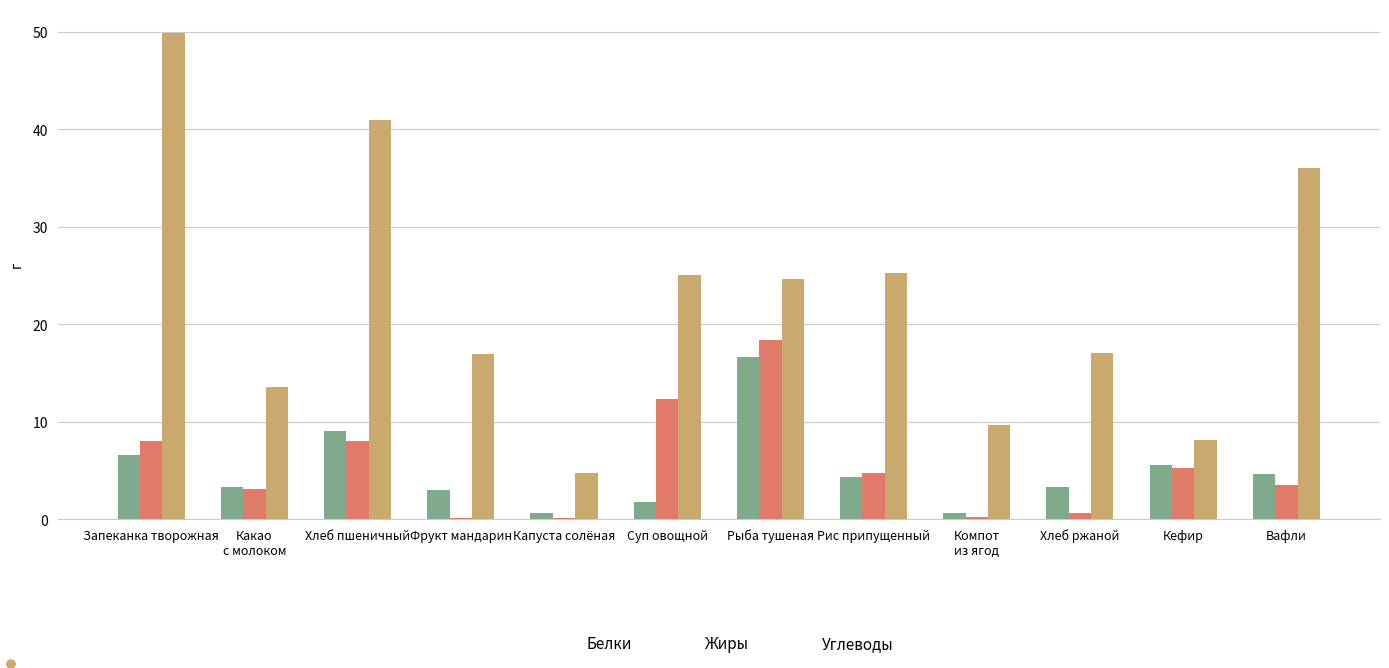

What is the maximum value shown in the chart?

49.9